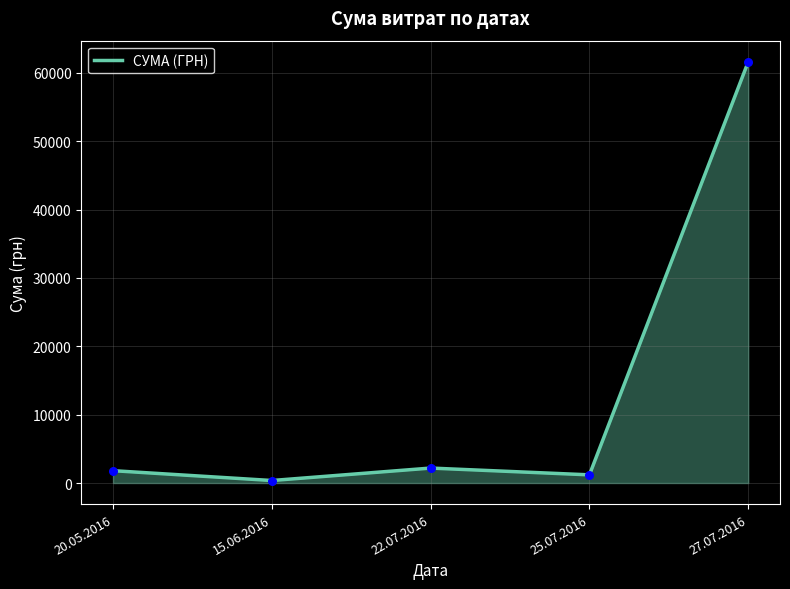

What is the change in value from 15.06.2016 to 27.07.2016?

+61272.8